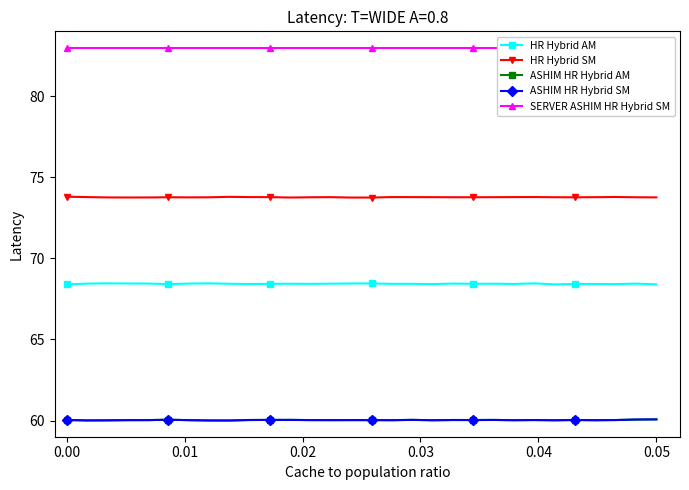

What is the minimum value for ASHIM HR Hybrid SM?

60.0